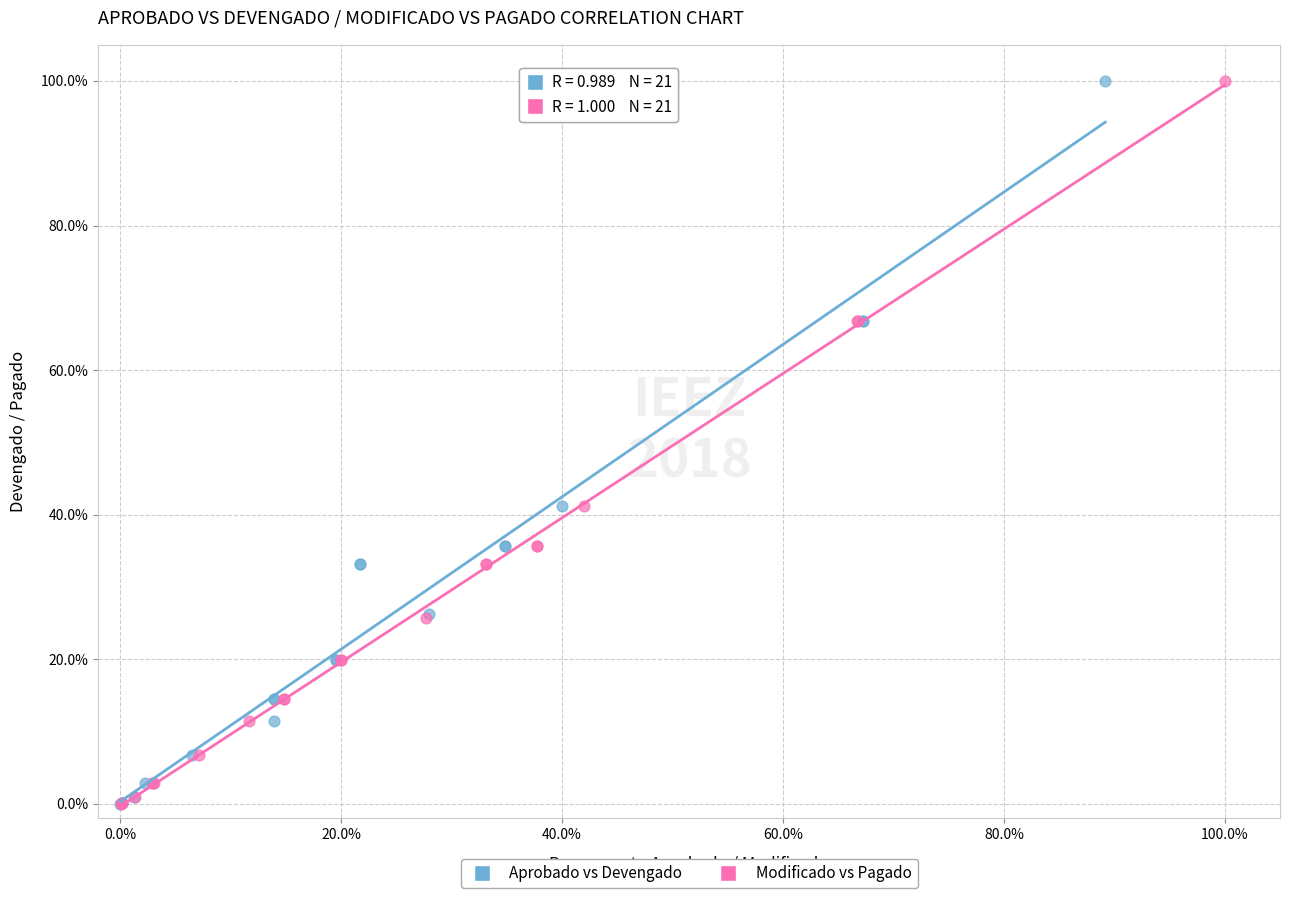

Which series has the widest spread of Y values?

Aprobado vs Devengado